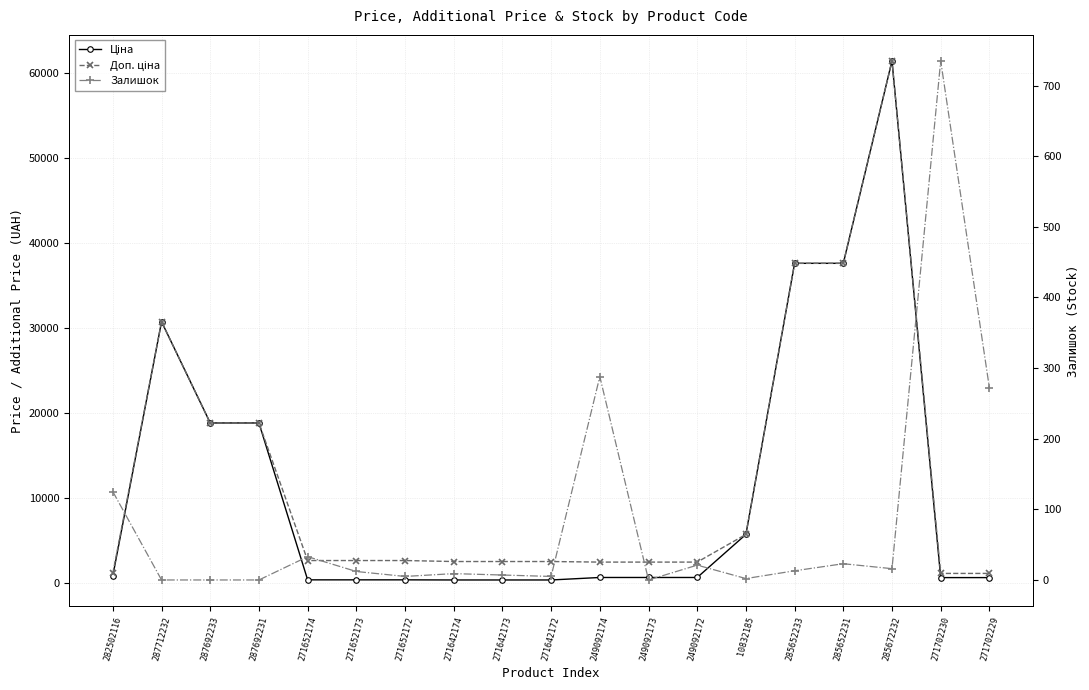

After their last crossing, which series has the higher values: Ціна or Залишок?

Ціна